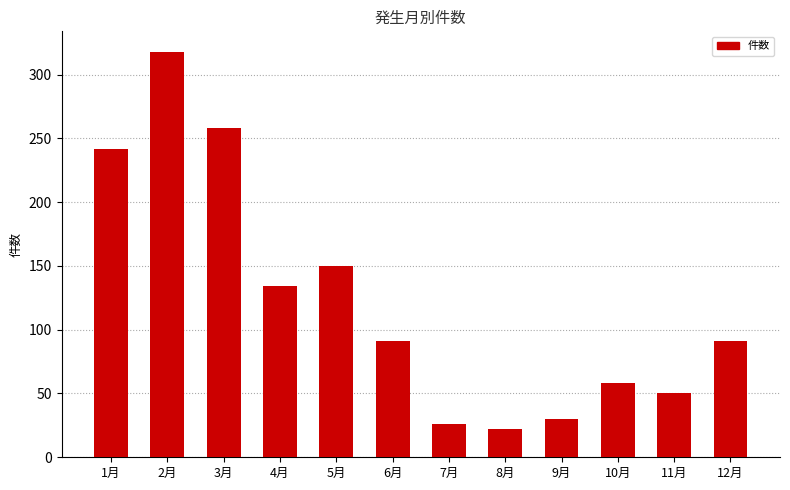

How many bars are there in total?

12